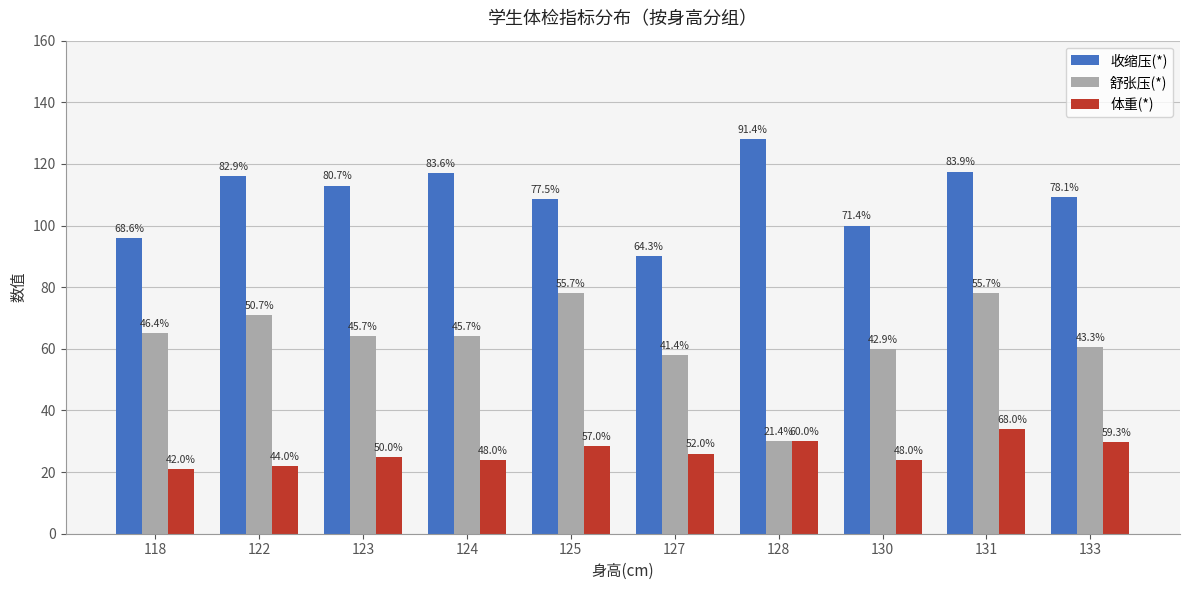

What is the spread (max minus min) of values at 133?

79.7